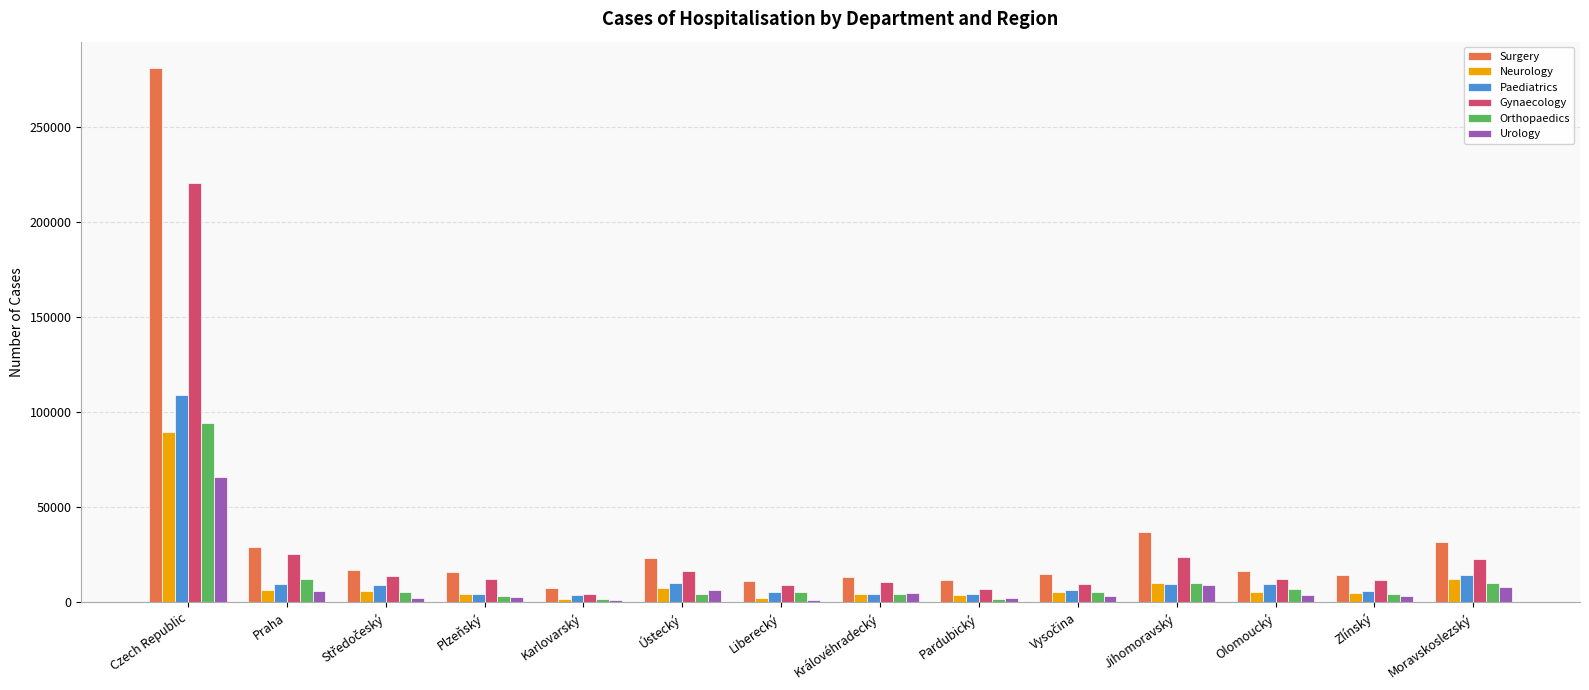

What is the difference between the highest and lowest values at Moravskoslezský?

23660